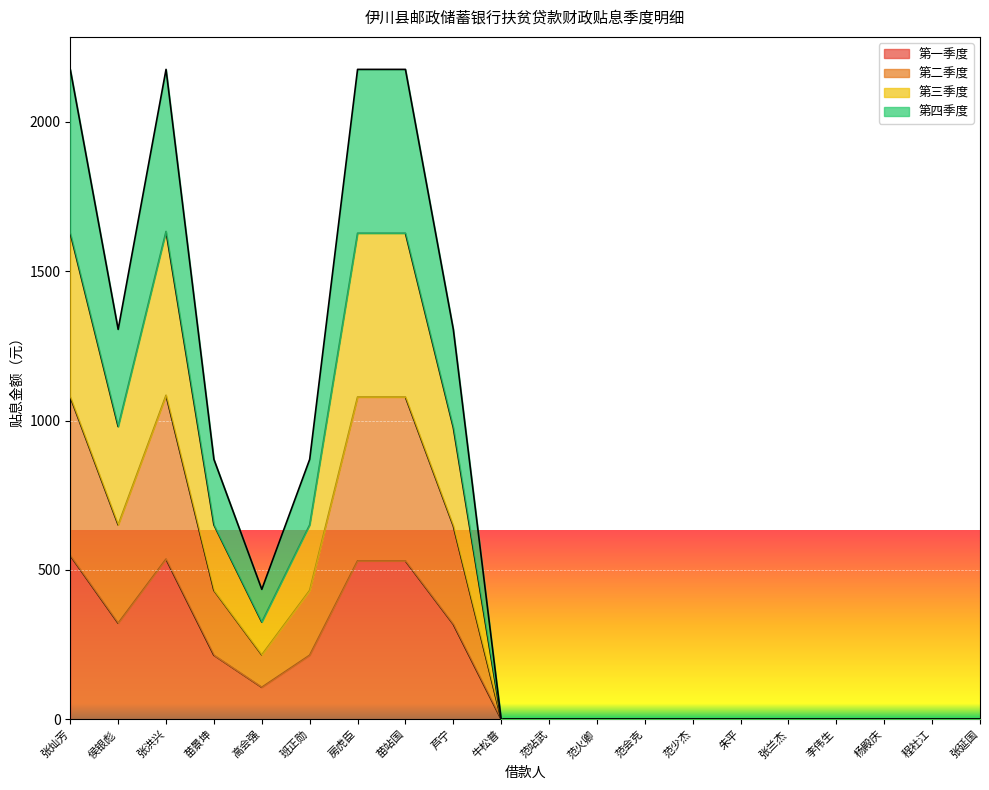

True or false: 第三季度 has a value of -664.4 at 张延国.

False